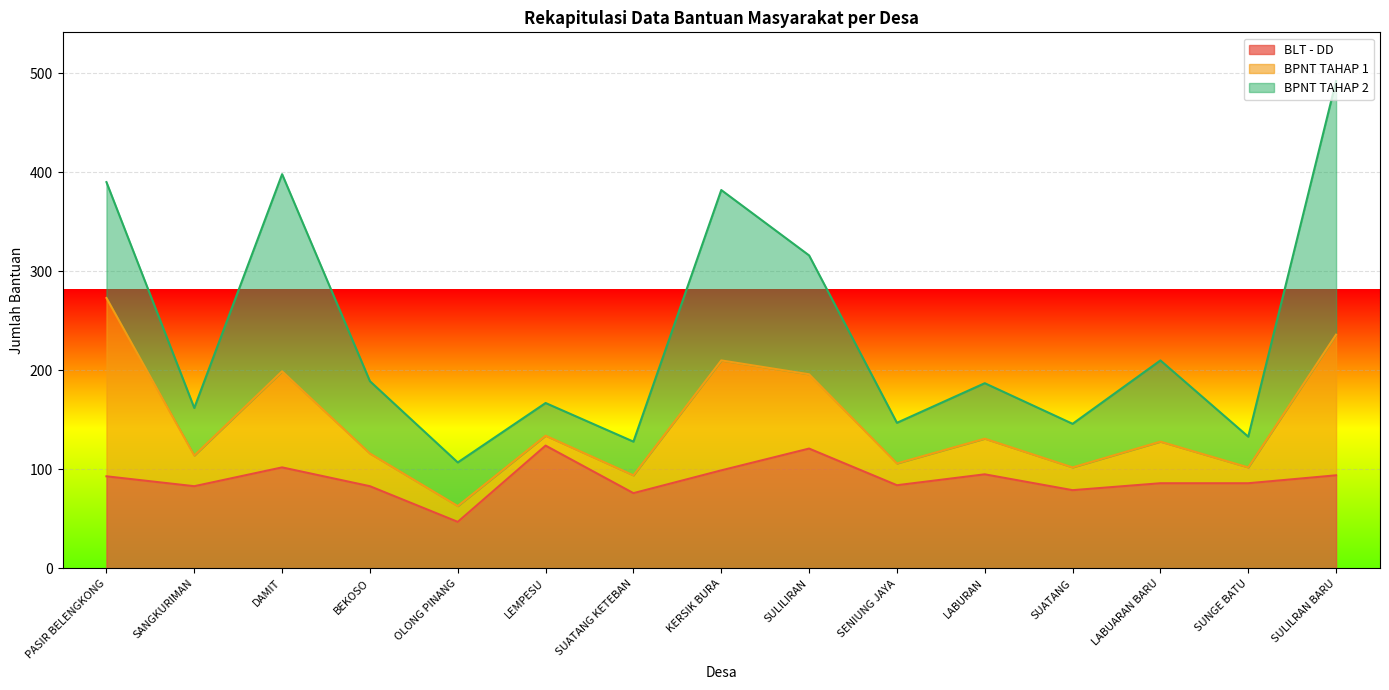

List the series in order of their peak value, highest first.

BPNT TAHAP 2, BPNT TAHAP 1, BLT - DD